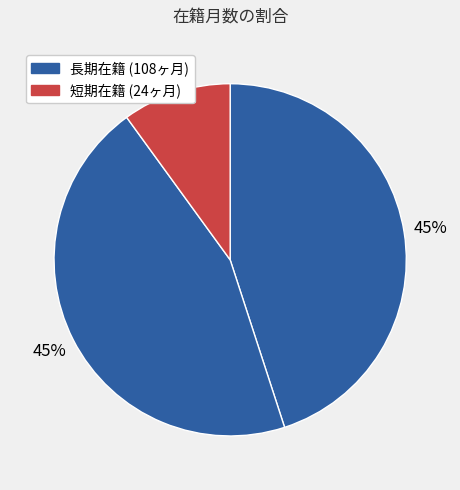

Count the number of slices in the pie.

3